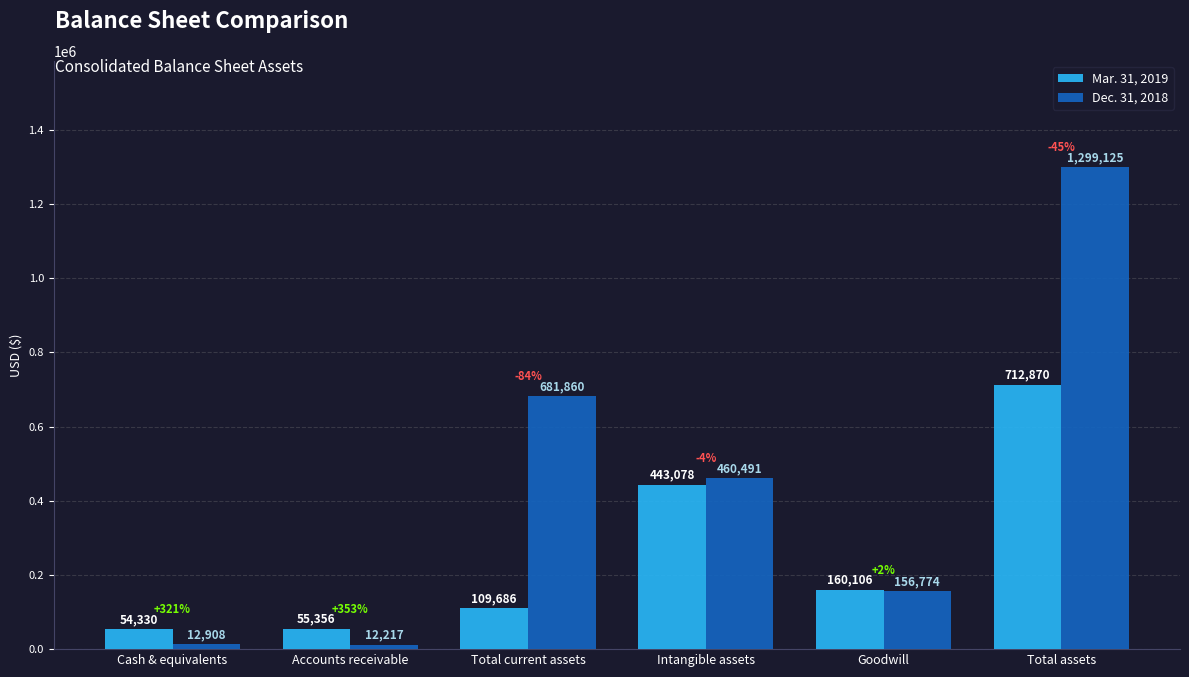

List the series in order of their peak value, highest first.

Dec. 31, 2018, Mar. 31, 2019